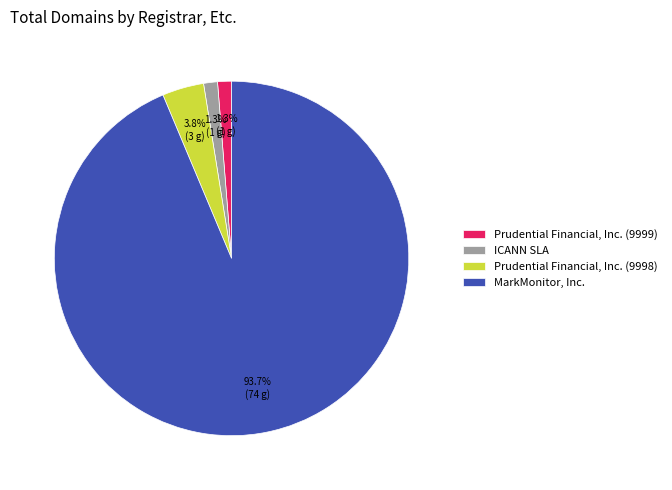

Which category has the biggest portion of the pie?

MarkMonitor, Inc.